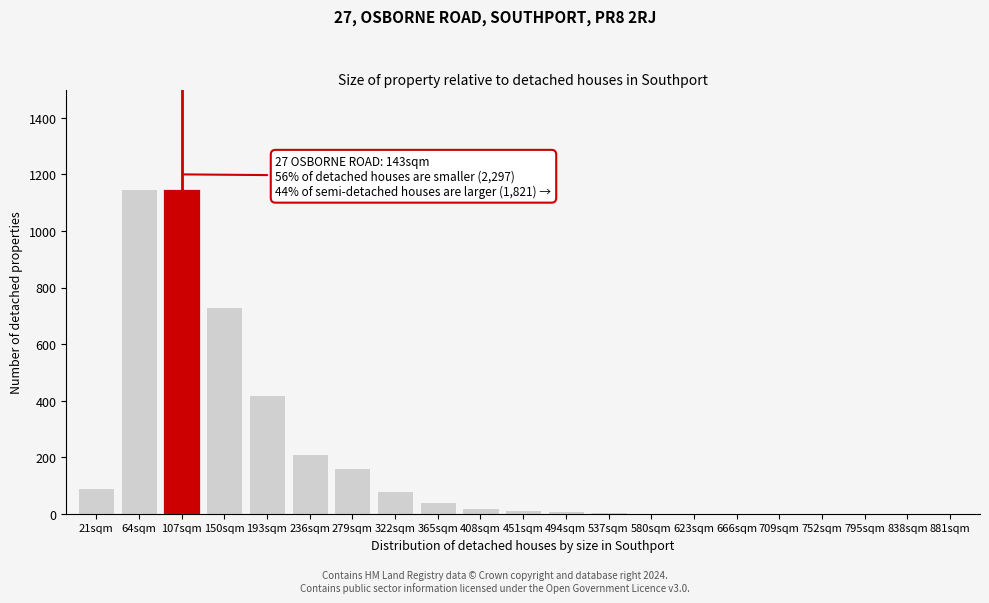

Approximately how many times larger is the value at 193sqm compared to 21sqm?

4.7